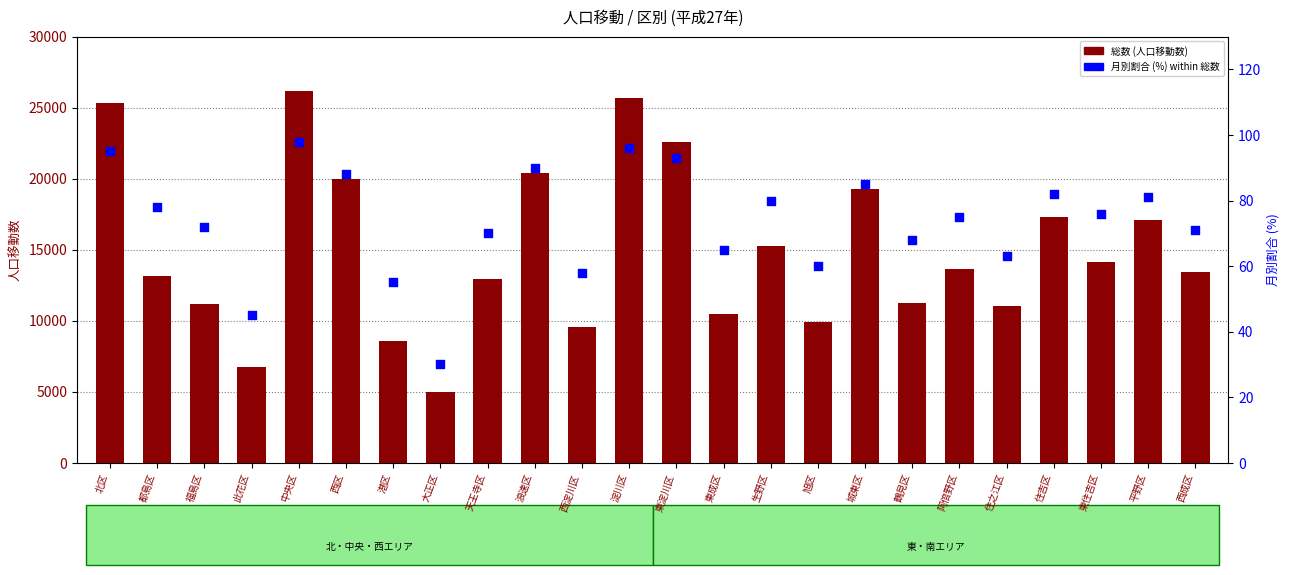

Which series contains the lowest Y value?

月別割合 (%)